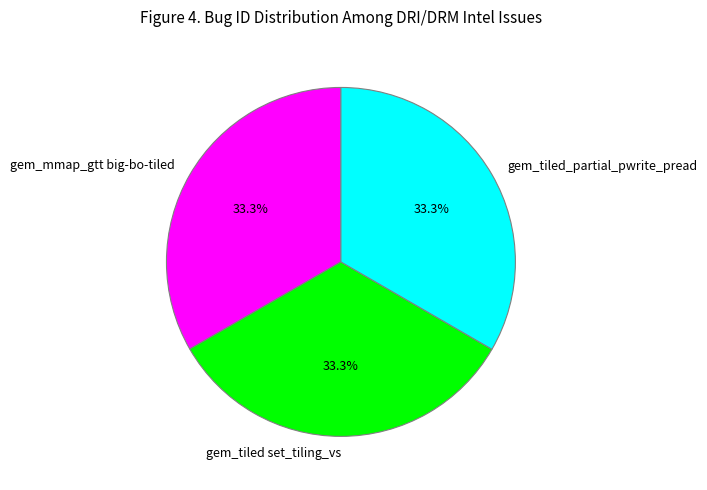

Is it true that gem_mmap_gtt big-bo-tiled is 39% of the pie?

False